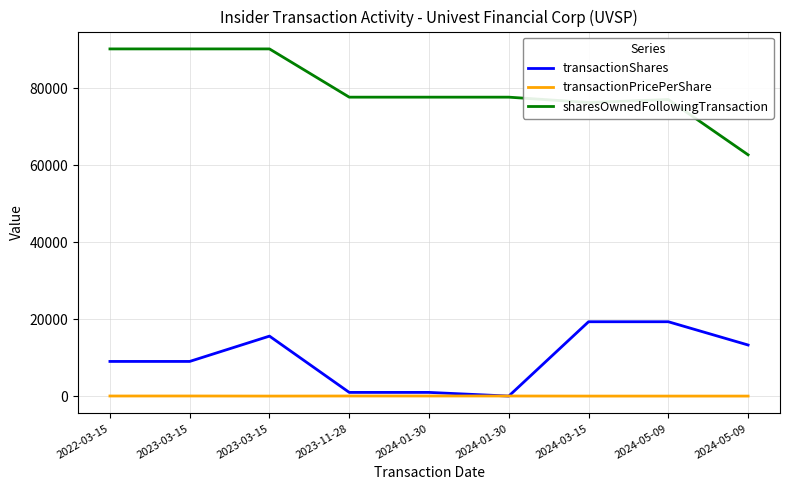

Does the chart have visible grid lines?

Yes